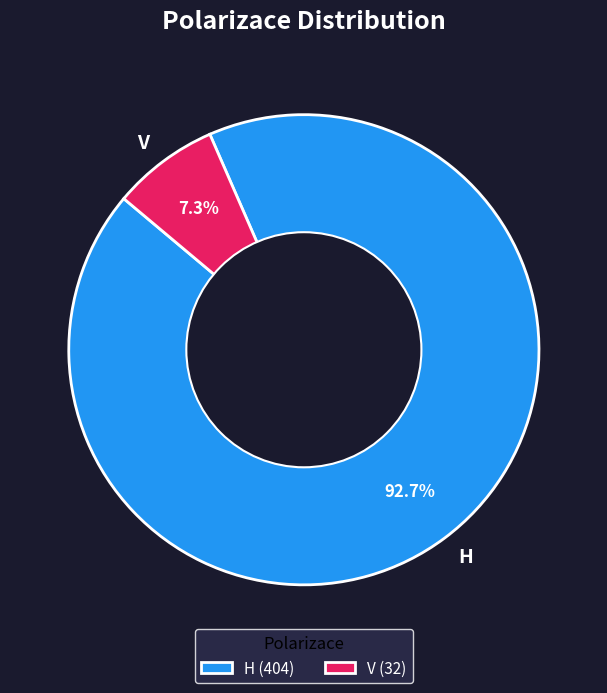

To the nearest percent, what is the difference between the V and H slice percentages?

85%